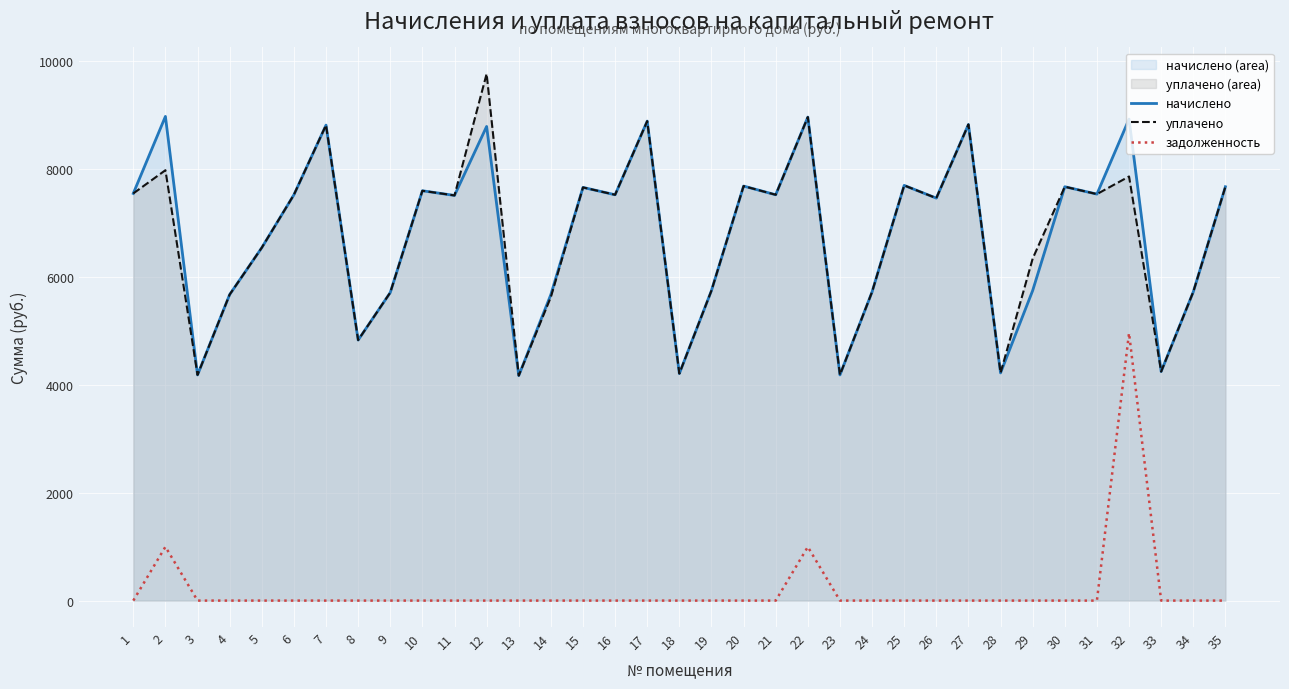

Which series has the widest spread of values?

уплачено